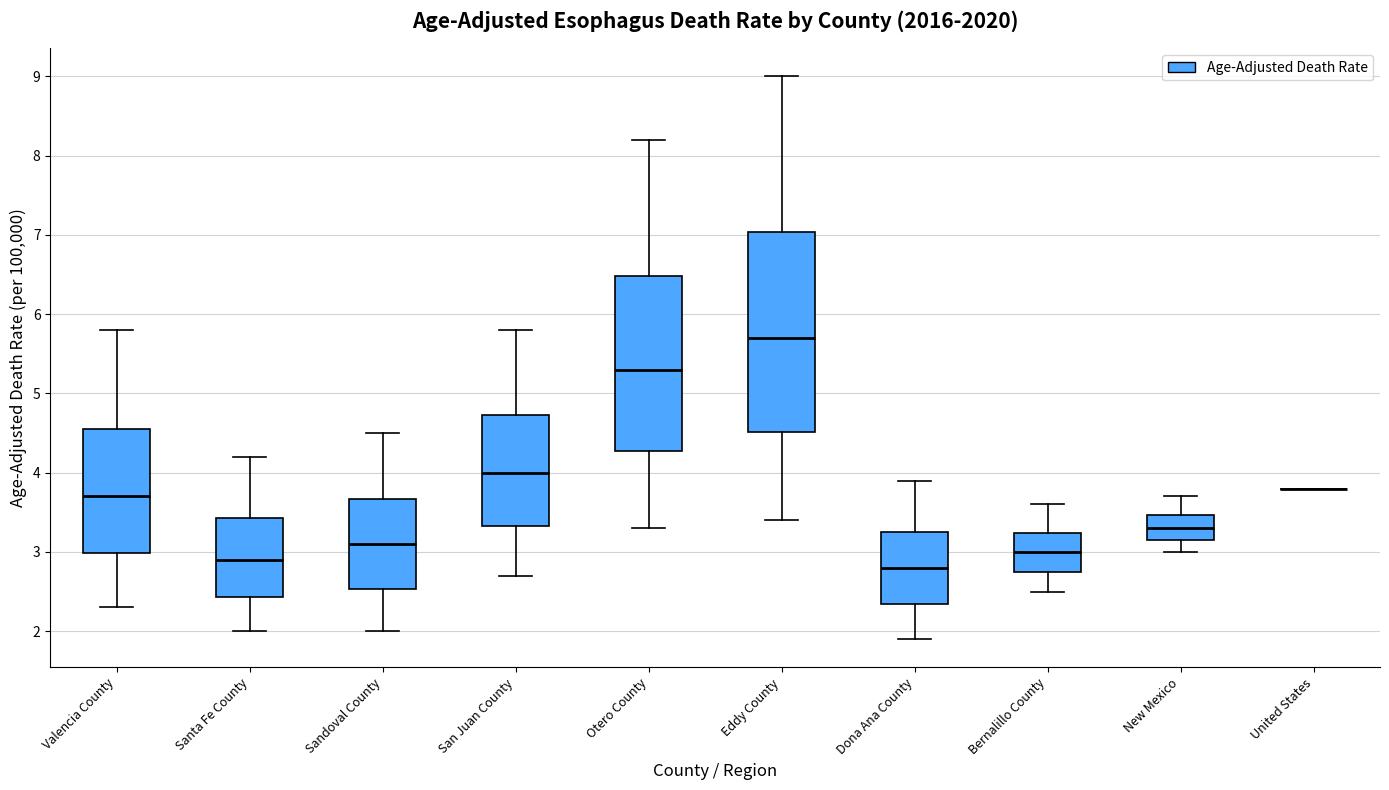

Reading left to right, read every box against the y-axis: the position of its median line, the range the box covers, and the ends of its whiskers. The values are not printed on the chart, so give them approximately, as read against the axis.

Valencia County: median 3.7, box 3.0 to 4.6, whiskers 2.3 to 5.8
Santa Fe County: median 2.9, box 2.4 to 3.4, whiskers 2.0 to 4.2
Sandoval County: median 3.1, box 2.5 to 3.7, whiskers 2.0 to 4.5
San Juan County: median 4.0, box 3.3 to 4.7, whiskers 2.7 to 5.8
Otero County: median 5.3, box 4.3 to 6.5, whiskers 3.3 to 8.2
Eddy County: median 5.7, box 4.5 to 7.0, whiskers 3.4 to 9.0
Dona Ana County: median 2.8, box 2.3 to 3.2, whiskers 1.9 to 3.9
Bernalillo County: median 3.0, box 2.7 to 3.2, whiskers 2.5 to 3.6
New Mexico: median 3.3, box 3.1 to 3.5, whiskers 3.0 to 3.7
United States: box collapsed to a line at 3.8, whiskers 3.8 to 3.8